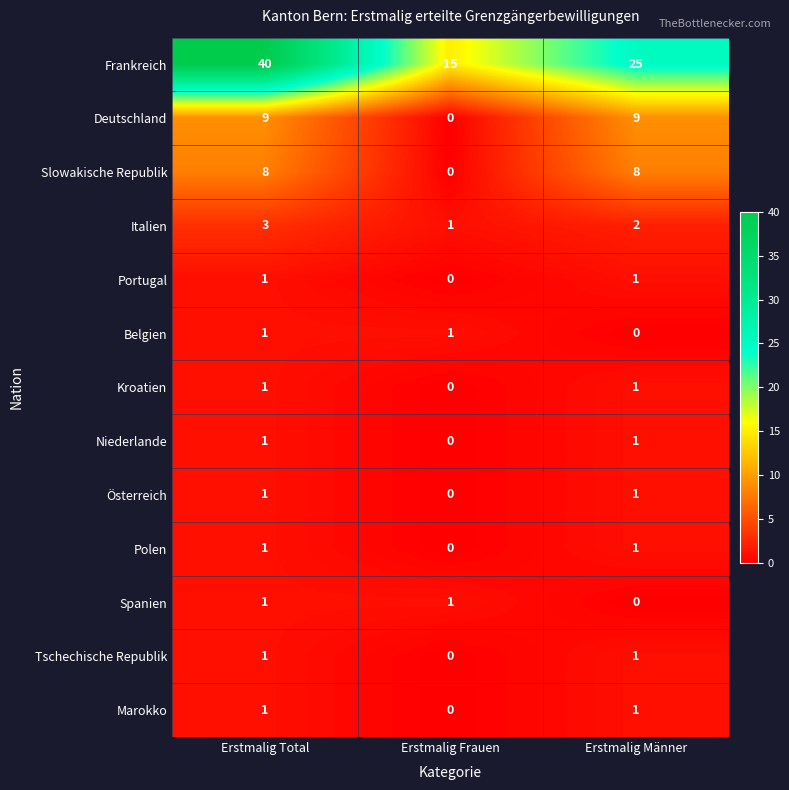

How many distinct data groups are displayed?

13